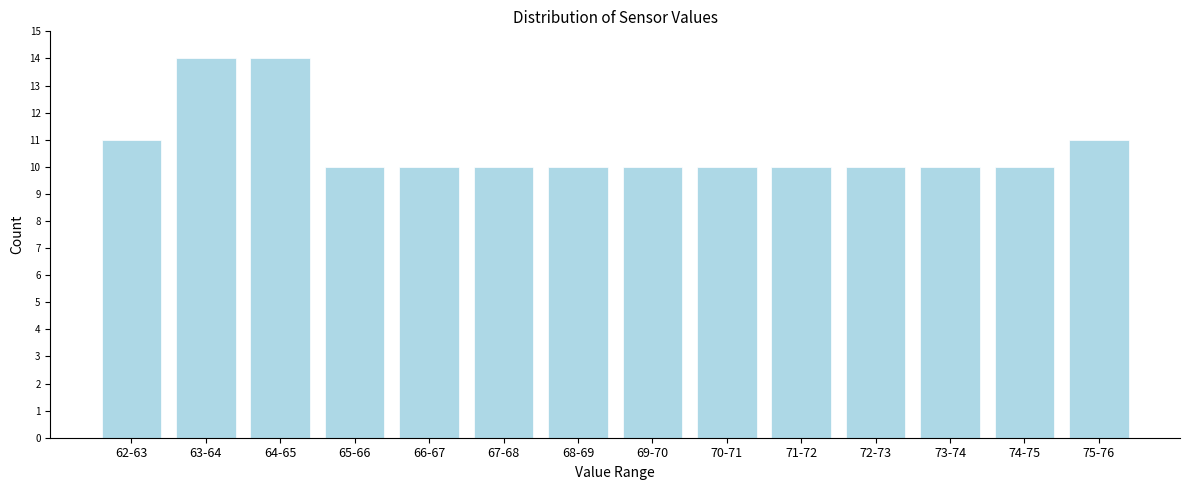

Reading right to left, list all the values displayed in this chart.

75-76=11	74-75=10	73-74=10	72-73=10	71-72=10	70-71=10	69-70=10	68-69=10	67-68=10	66-67=10	65-66=10	64-65=14	63-64=14	62-63=11